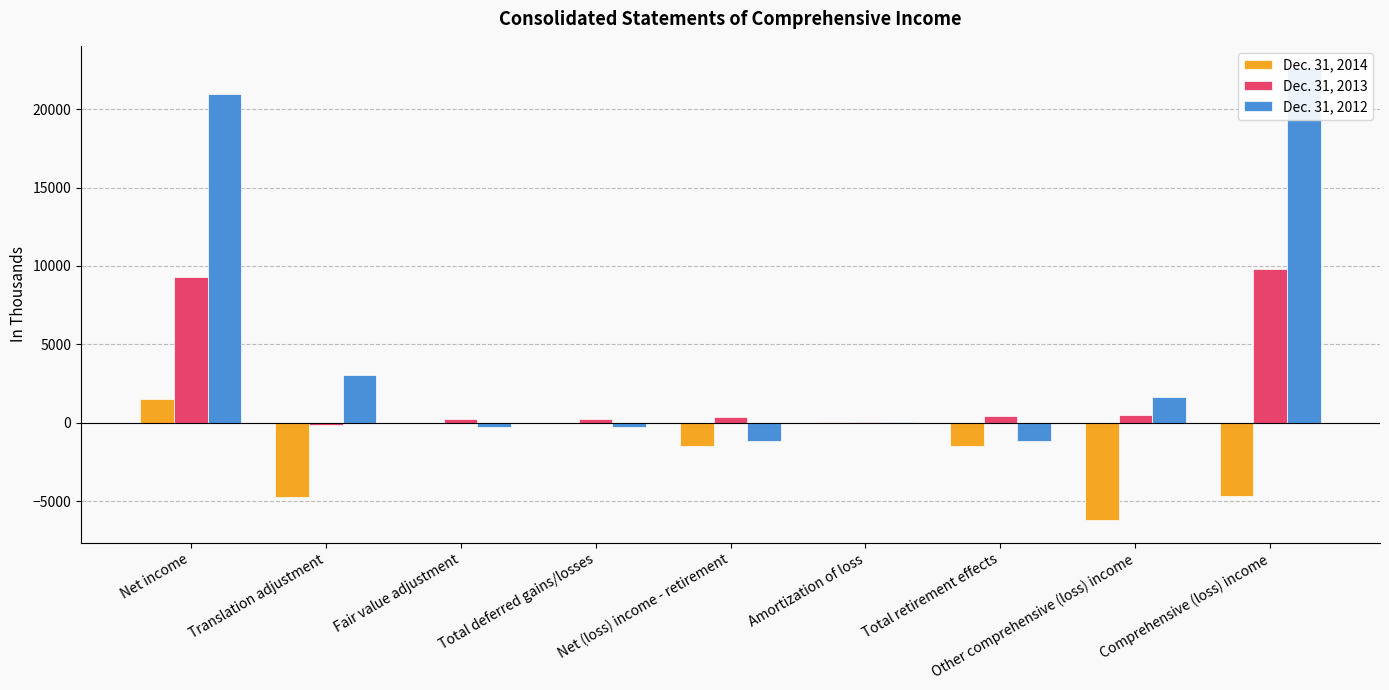

At which category does the chart reach its minimum across all series?

Other comprehensive (loss) income